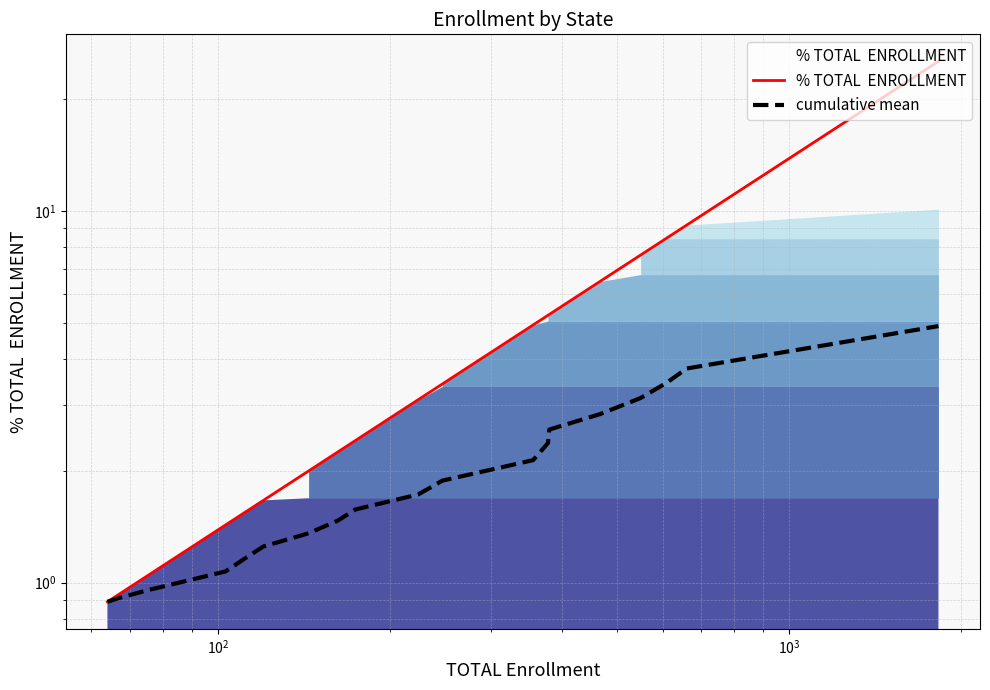

How many values in the % TOTAL  ENROLLMENT series exceed 3?

10